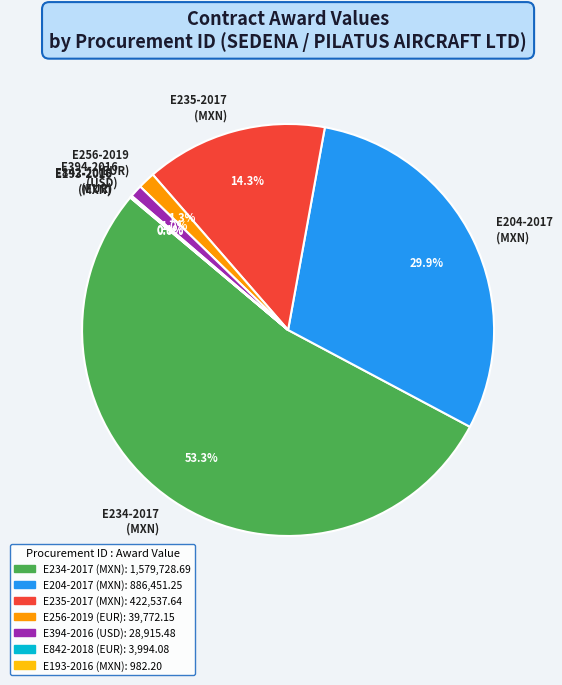

How much of the chart is everything except E394-2016 (USD)?

99.0%